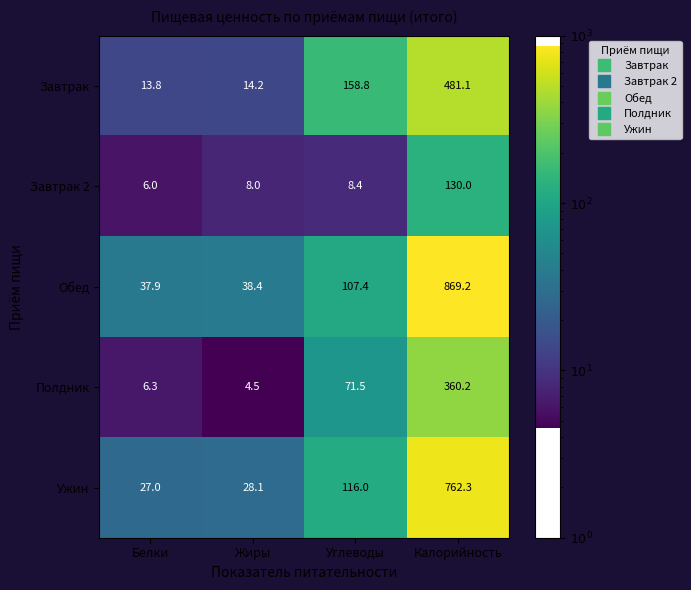

How many data points does each series have?

4